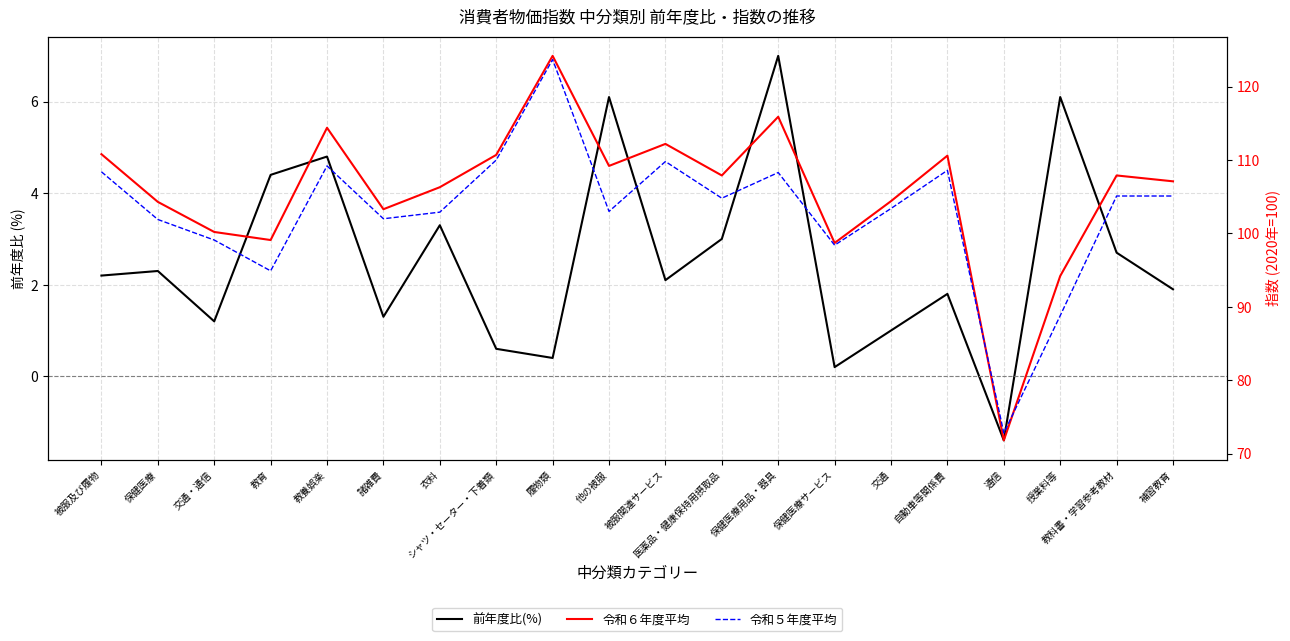

What value does the 令和５年度平均 series have at 医薬品・健康保持用摂取品?

104.8